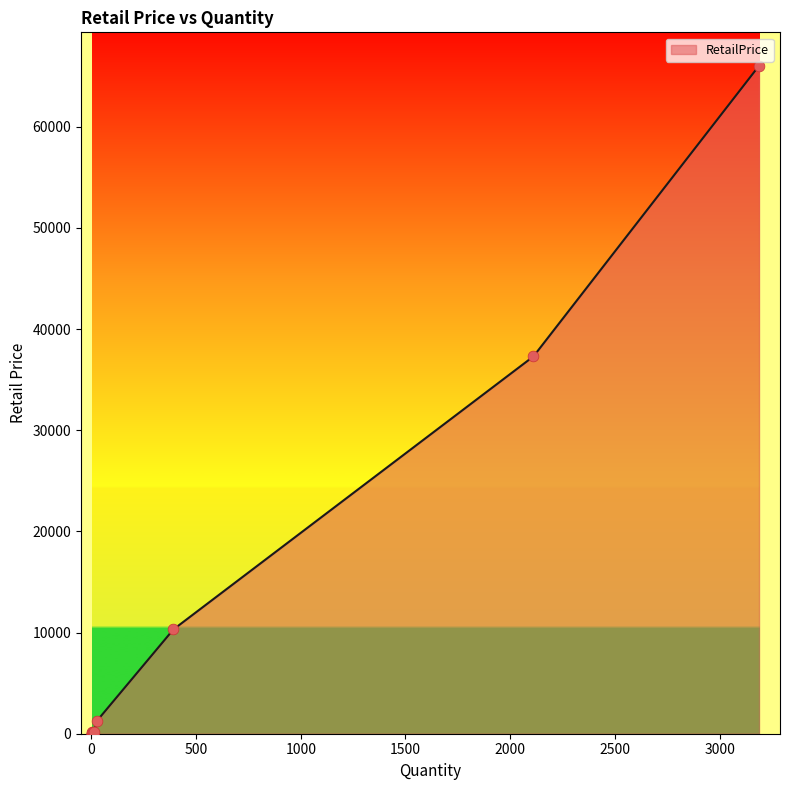

What is the change in value from 2111 to 392?

-26992.1